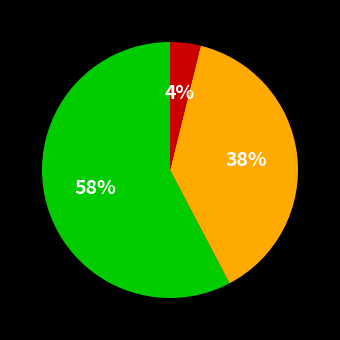

To the nearest percent, what is the difference between the largest and smallest slice percentages?

54%